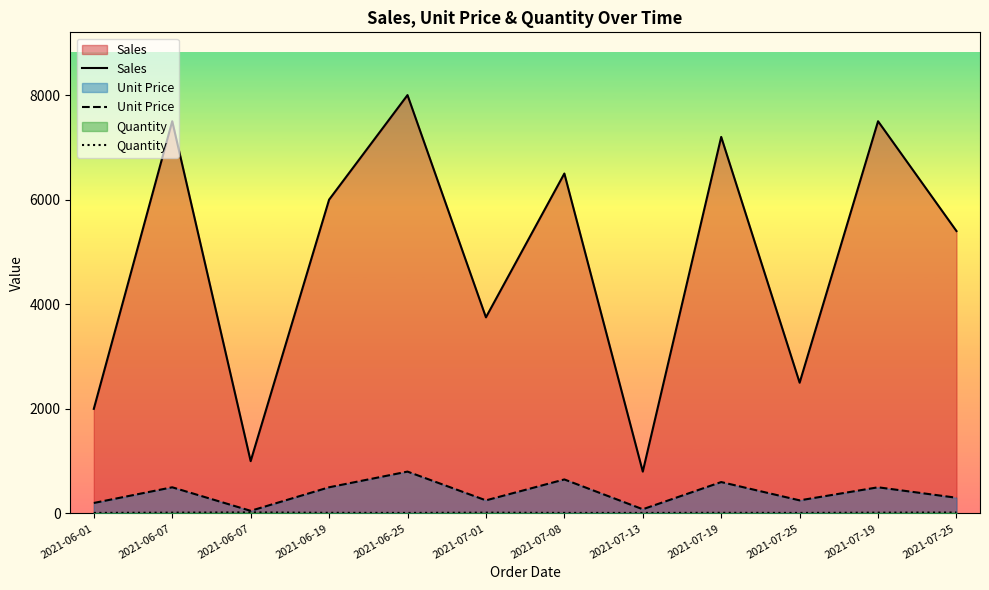

The value of Quantity at 2021-07-01 is 6. True or false?

False